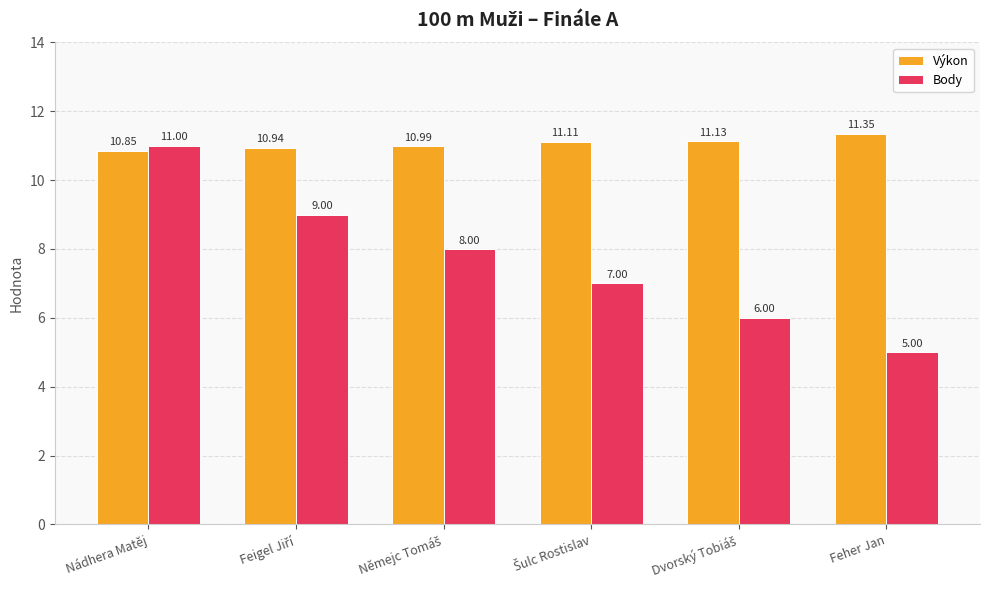

How many data points does each series have?

6